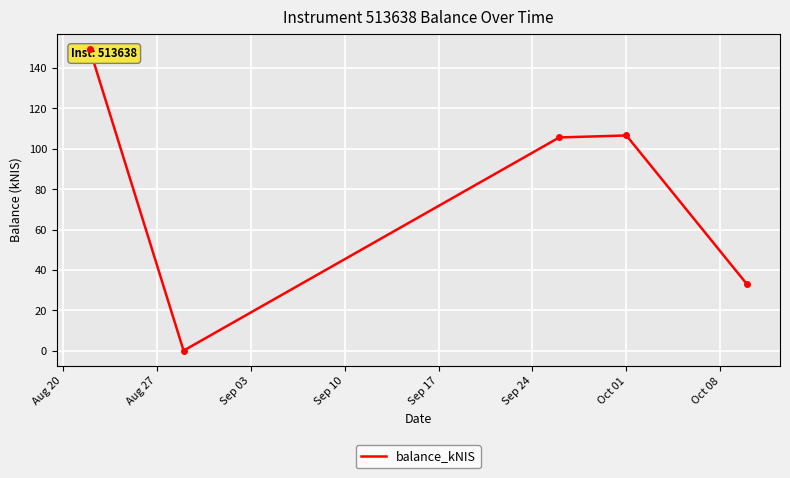

How many lines are shown in the chart?

1